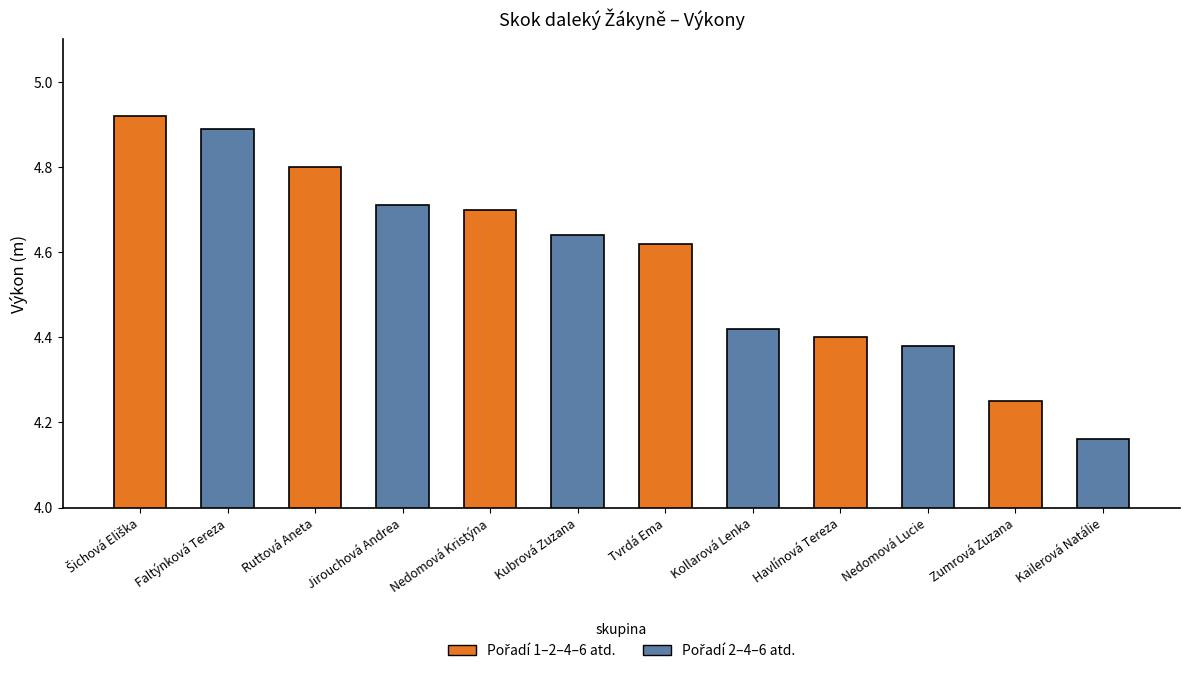

How many categories are shown in the chart?

12